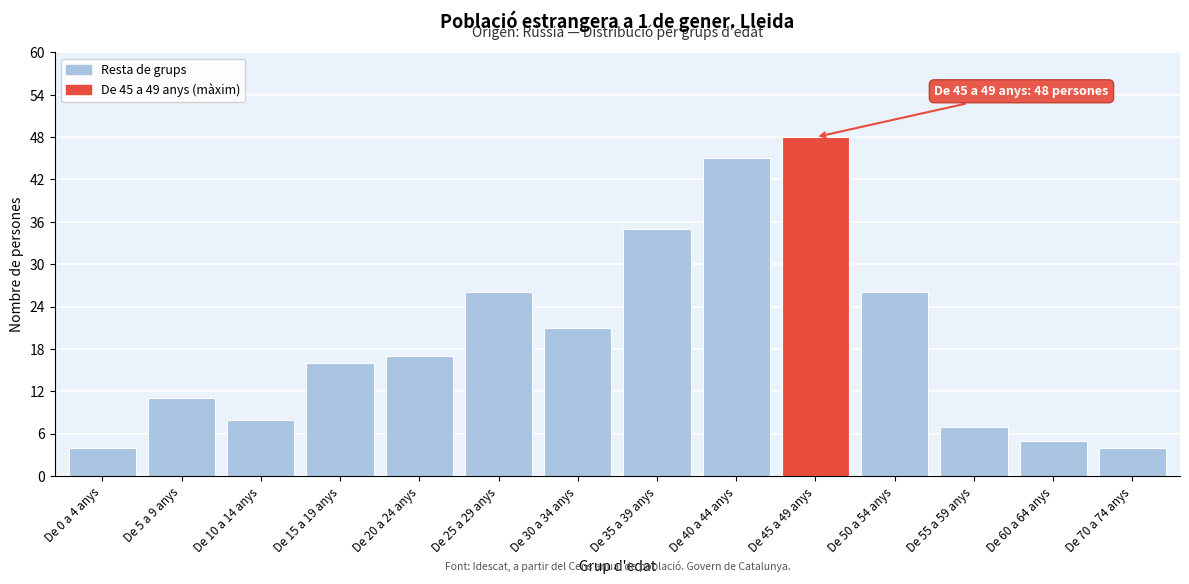

Reading right to left, what are all the values shown in this chart?

De 70 a 74 anys=4	De 60 a 64 anys=5	De 55 a 59 anys=7	De 50 a 54 anys=26	De 45 a 49 anys=48	De 40 a 44 anys=45	De 35 a 39 anys=35	De 30 a 34 anys=21	De 25 a 29 anys=26	De 20 a 24 anys=17	De 15 a 19 anys=16	De 10 a 14 anys=8	De 5 a 9 anys=11	De 0 a 4 anys=4